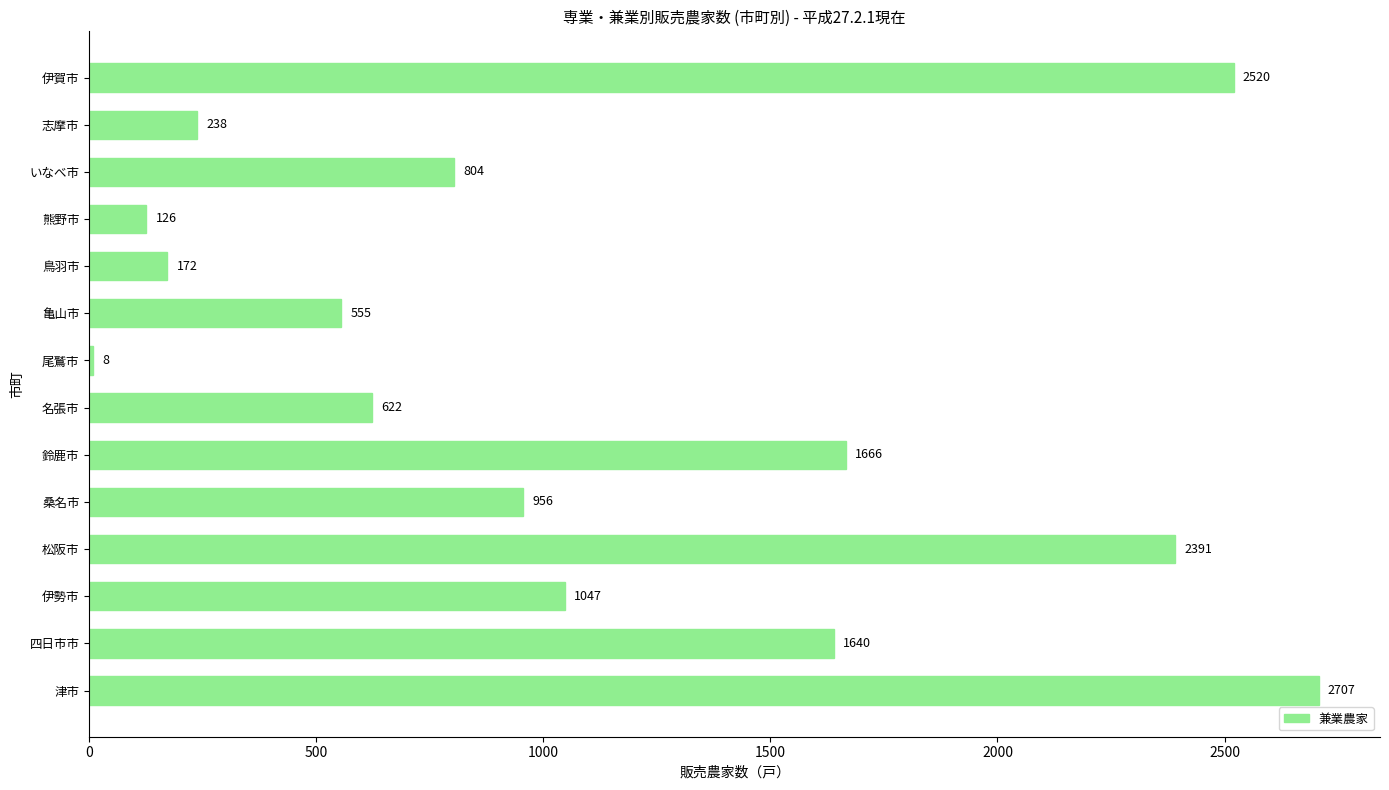

Where is the data nearest to the value 1357?

四日市市